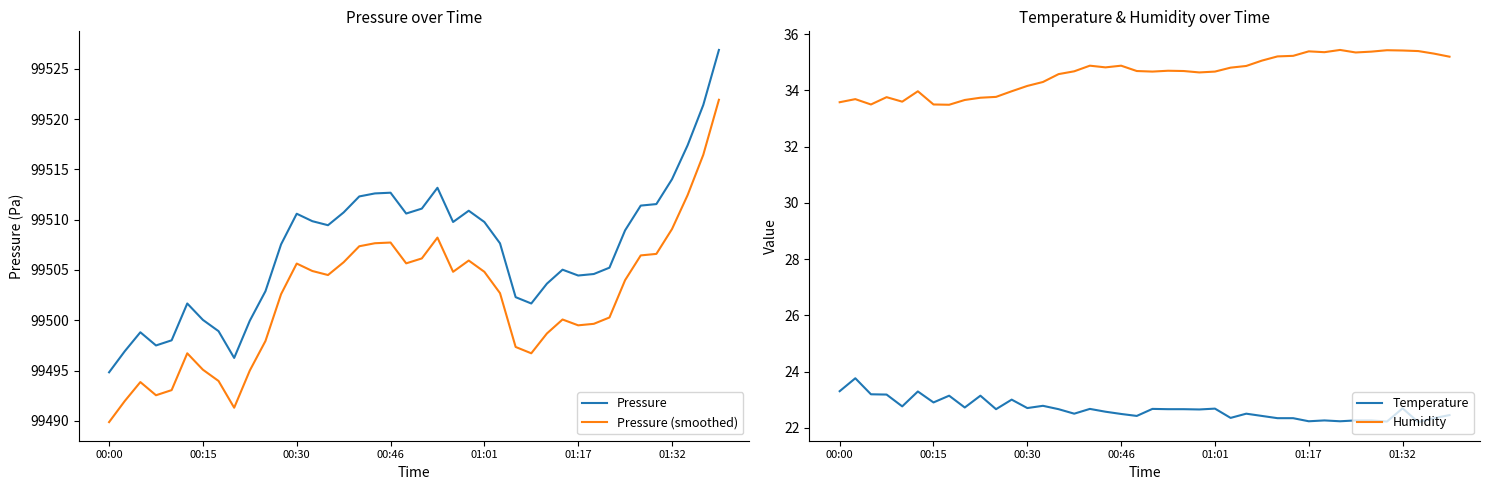

What is the lowest value of the Pressure series?

99494.8